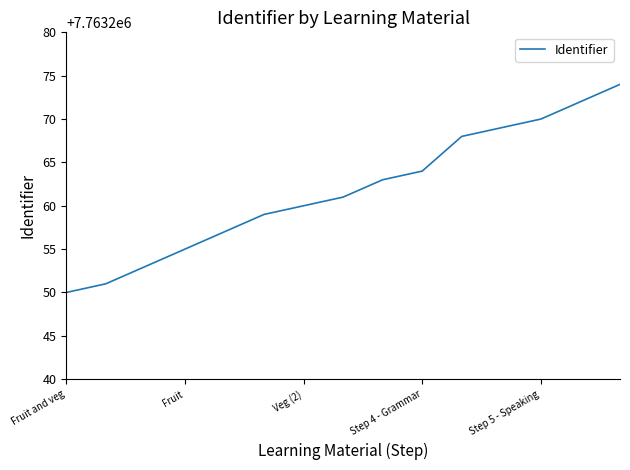

What is the greatest value displayed?

7763274